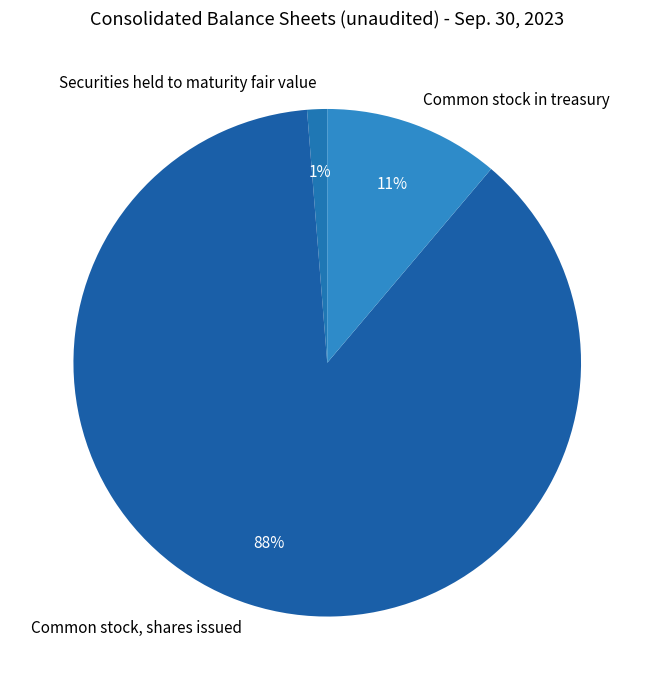

To the nearest percent, what portion does Securities held to maturity fair value represent?

1%